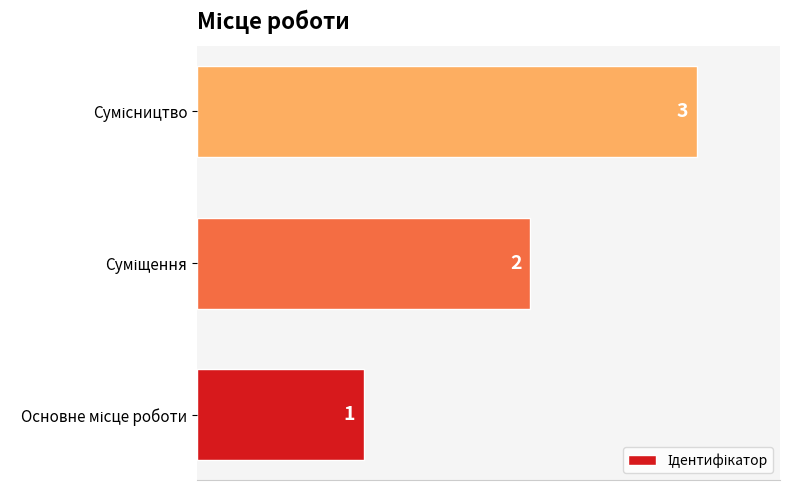

Does the chart contain any negative values?

No